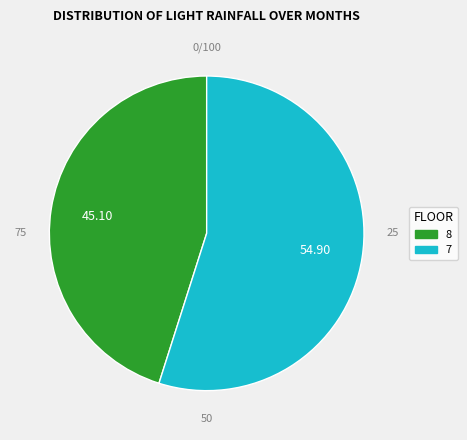

Do 7 and 8 together represent more than half of the pie?

Yes